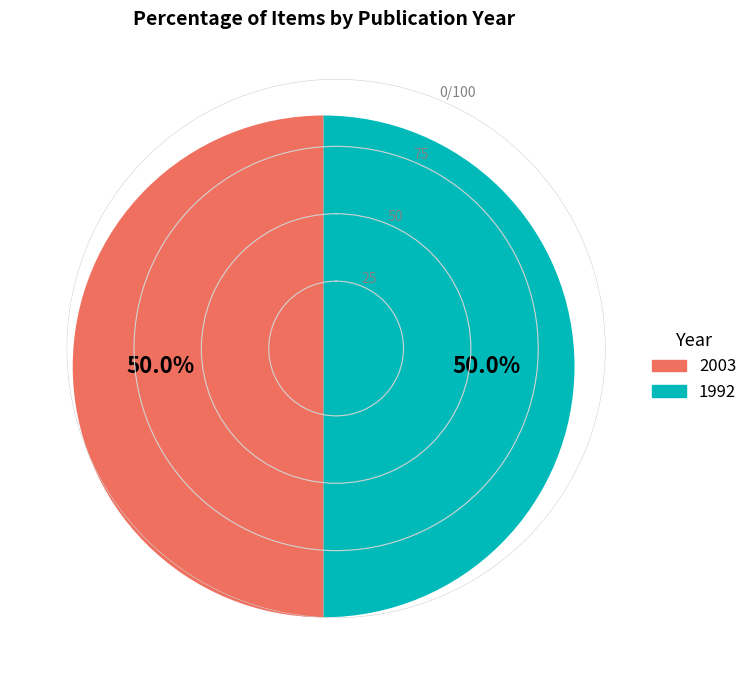

Is there any slice that represents more than half of the pie?

Yes